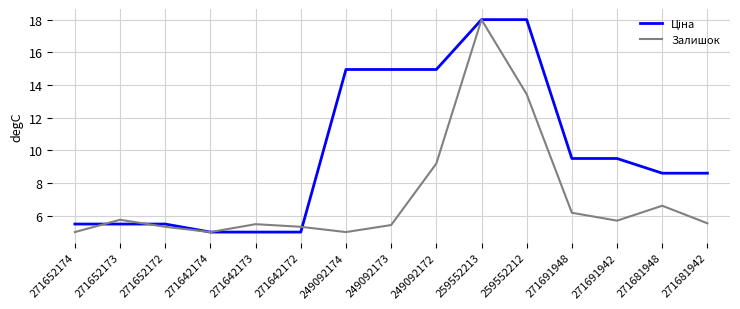

What is the lowest value of the Залишок series?

5.0